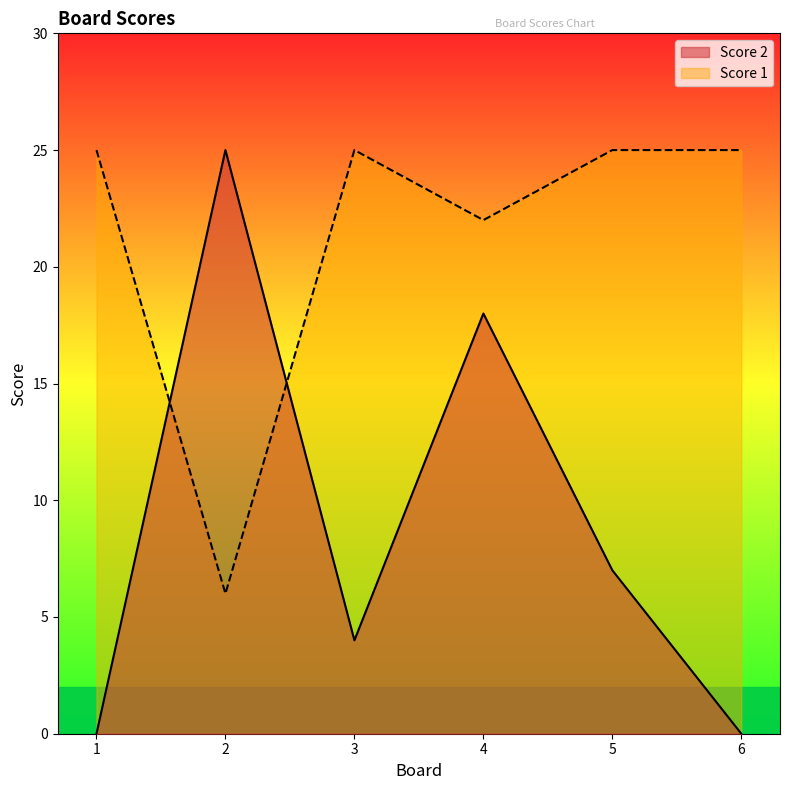

Rank the categories by Score 2 value from lowest to highest.

1, 6, 3, 5, 4, 2